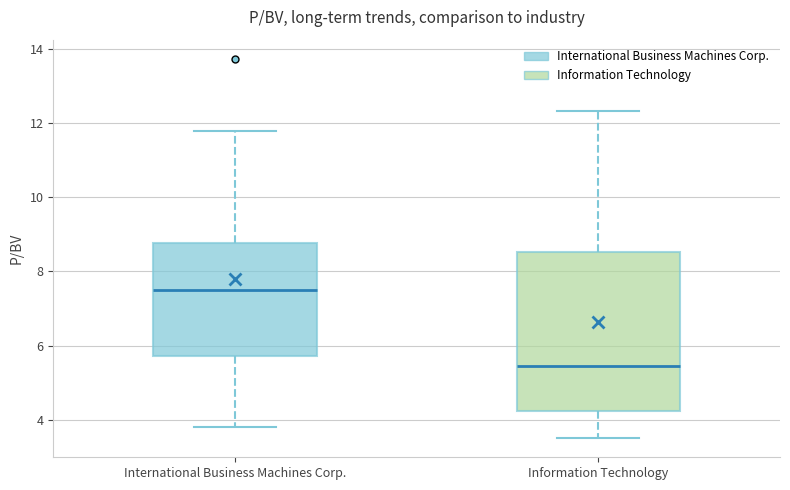

Reading left to right, read every box against the y-axis: the position of its median line, the range the box covers, and the ends of its whiskers. The values are not printed on the chart, so give them approximately, as read against the axis.

International Business Machines Corp.: median 7.4, box 5.8 to 8.8, whiskers 3.8 to 11.8
Information Technology: median 5.4, box 4.2 to 8.6, whiskers 3.6 to 12.4